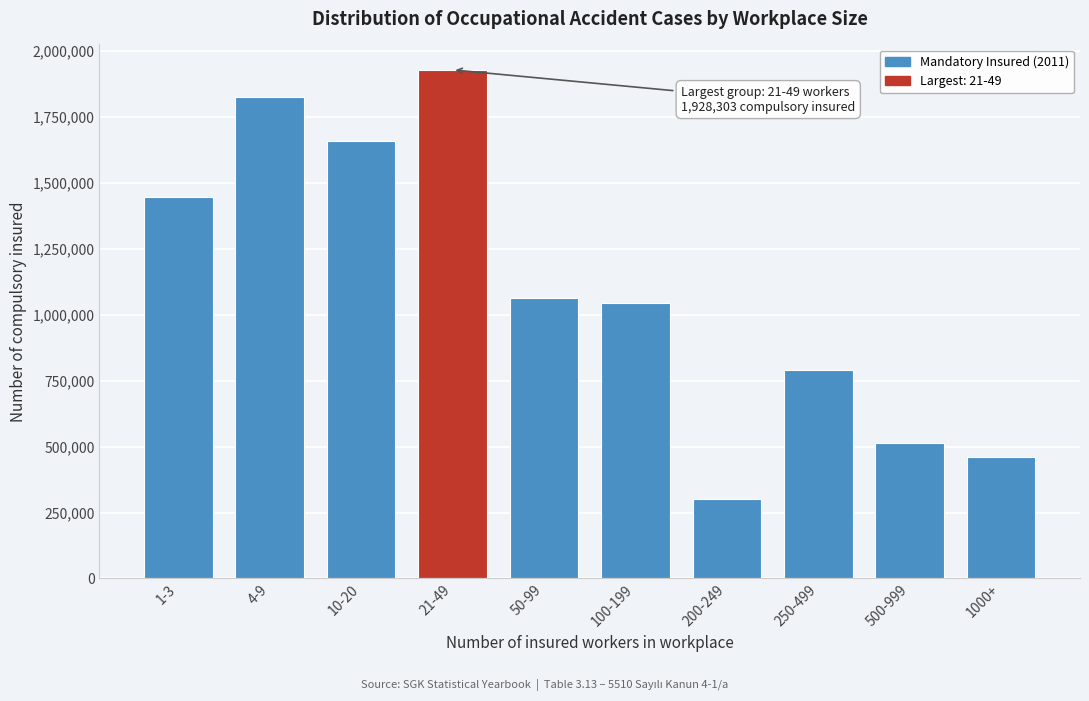

Reading left to right, extract all data points from this chart.

1-3=1446443	4-9=1824657	10-20=1658196	21-49=1928303	50-99=1063928	100-199=1042986	200-249=302497	250-499=788849	500-999=513824	1000+=461256